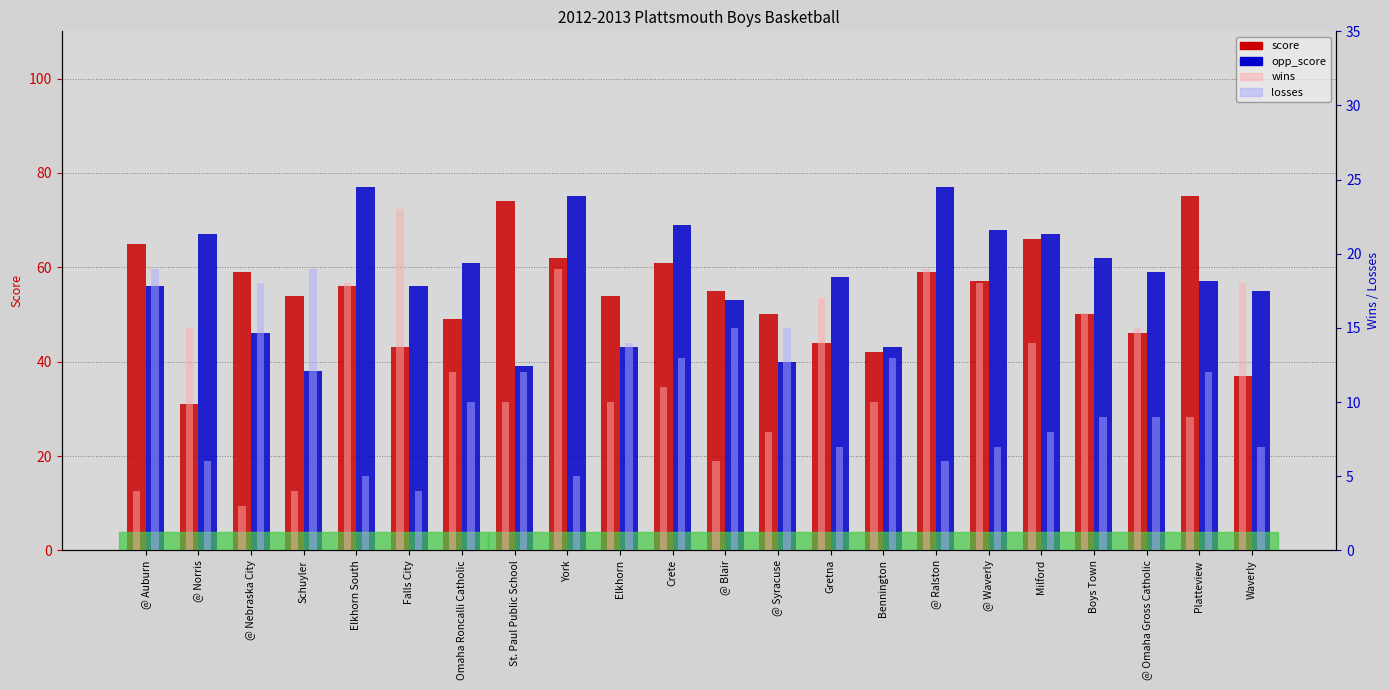

What are all the series names shown in the legend?

score, opp_score, wins, losses